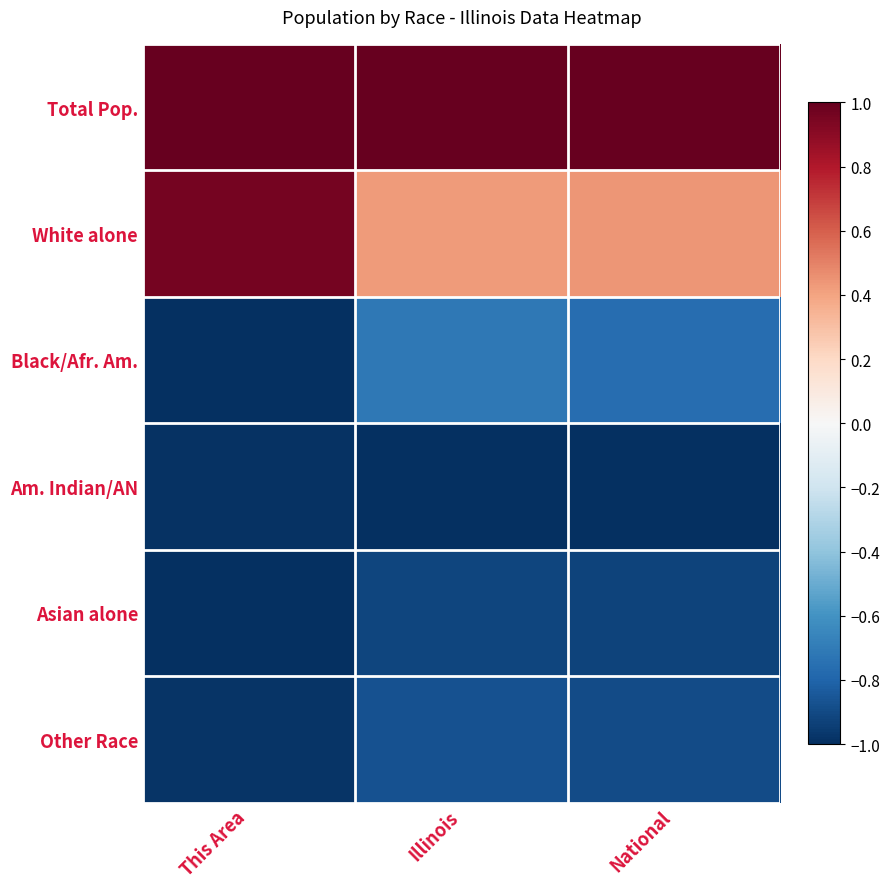

At National, list the series in order from largest to smallest.

Total Pop., White alone, Black/Afr. Am., Other Race, Asian alone, Am. Indian/AN